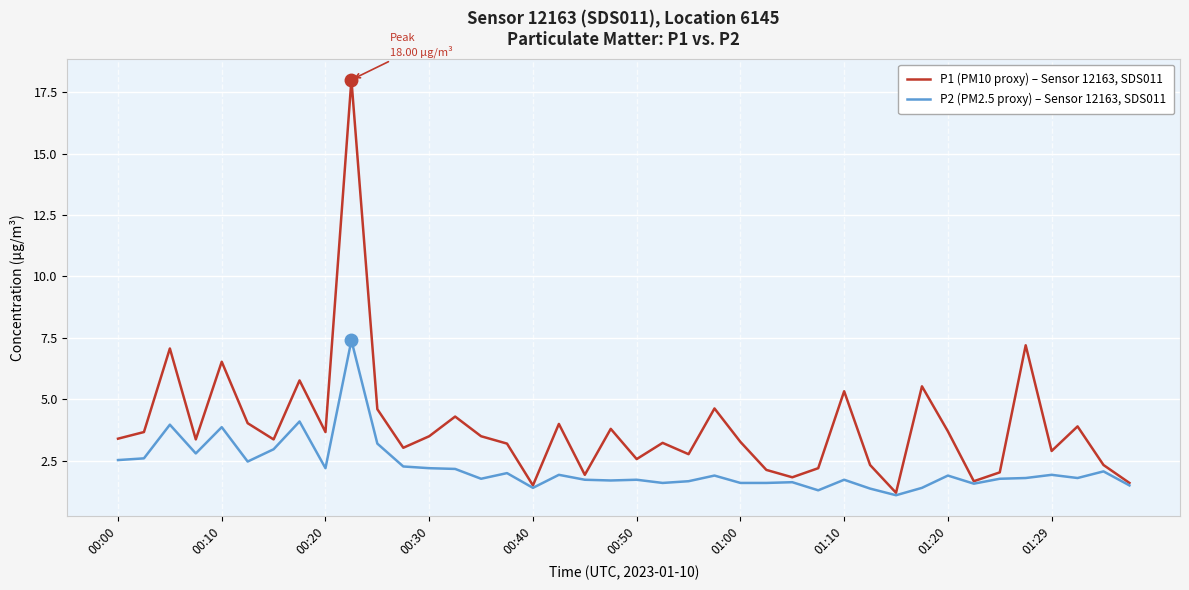

Which series has the largest range (max minus min)?

P1 (PM10 proxy) – Sensor 12163, SDS011